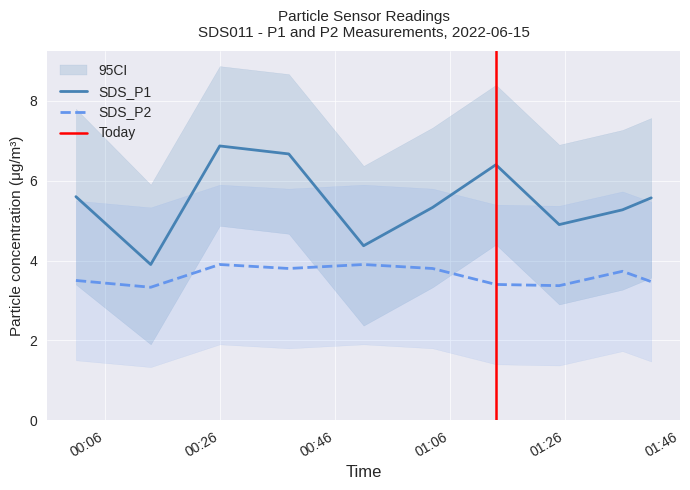

What is the minimum value for SDS_P2?

3.3